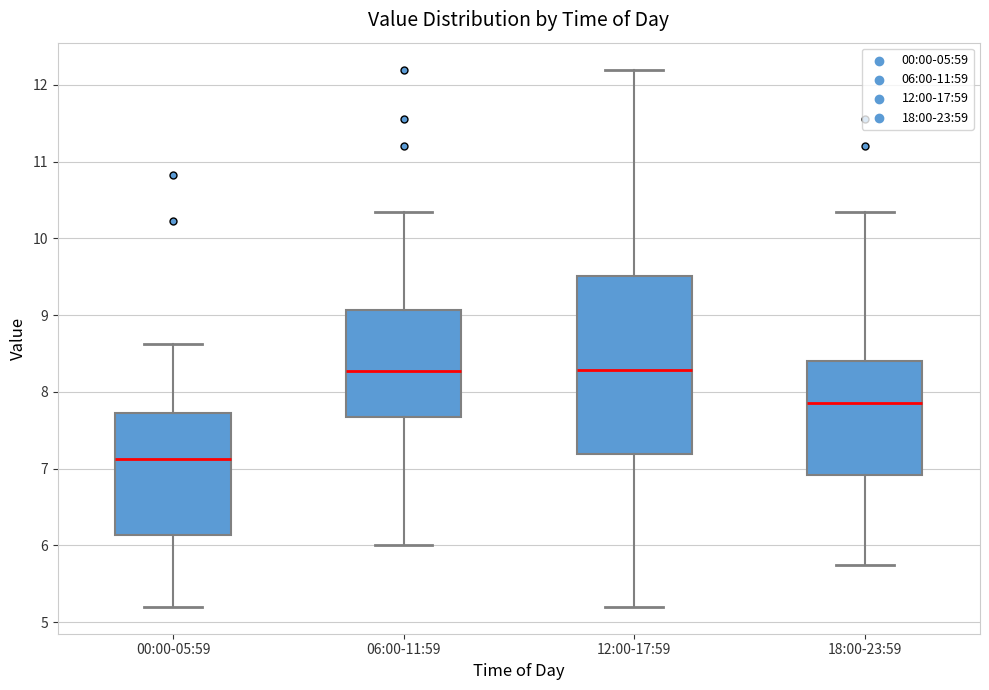

Comparing the boxes themselves (not the whiskers), which one is the tallest?

12:00-17:59